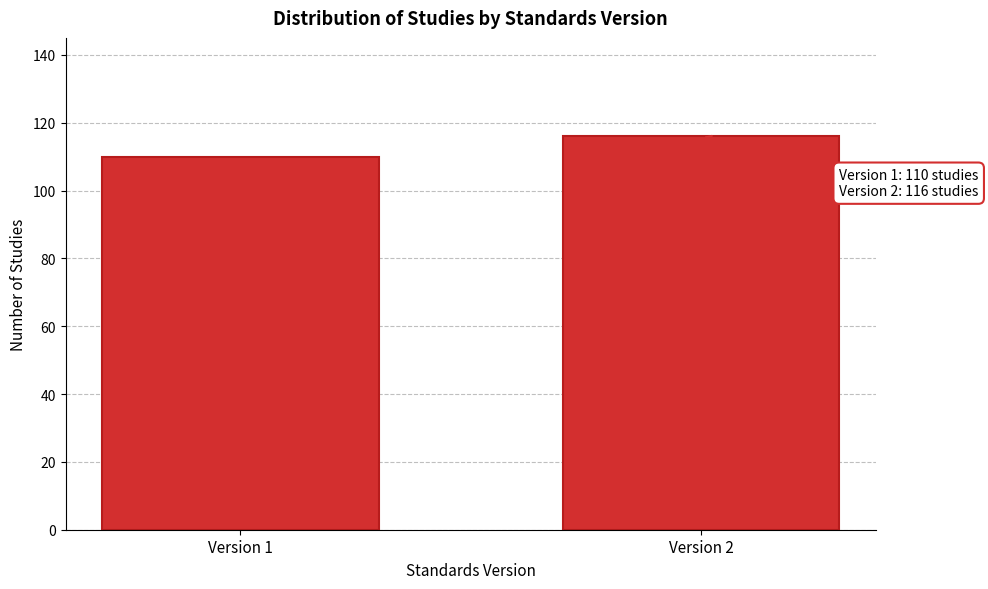

Reading right to left, transcribe all the data shown in this chart.

116	110